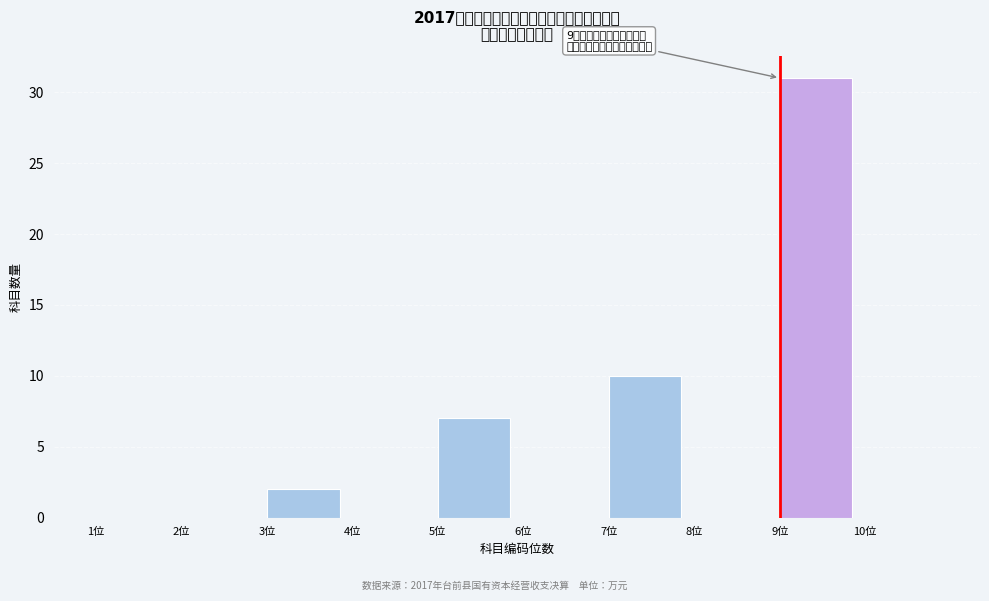

Which range on the x-axis has the tallest bar?

9 to 10